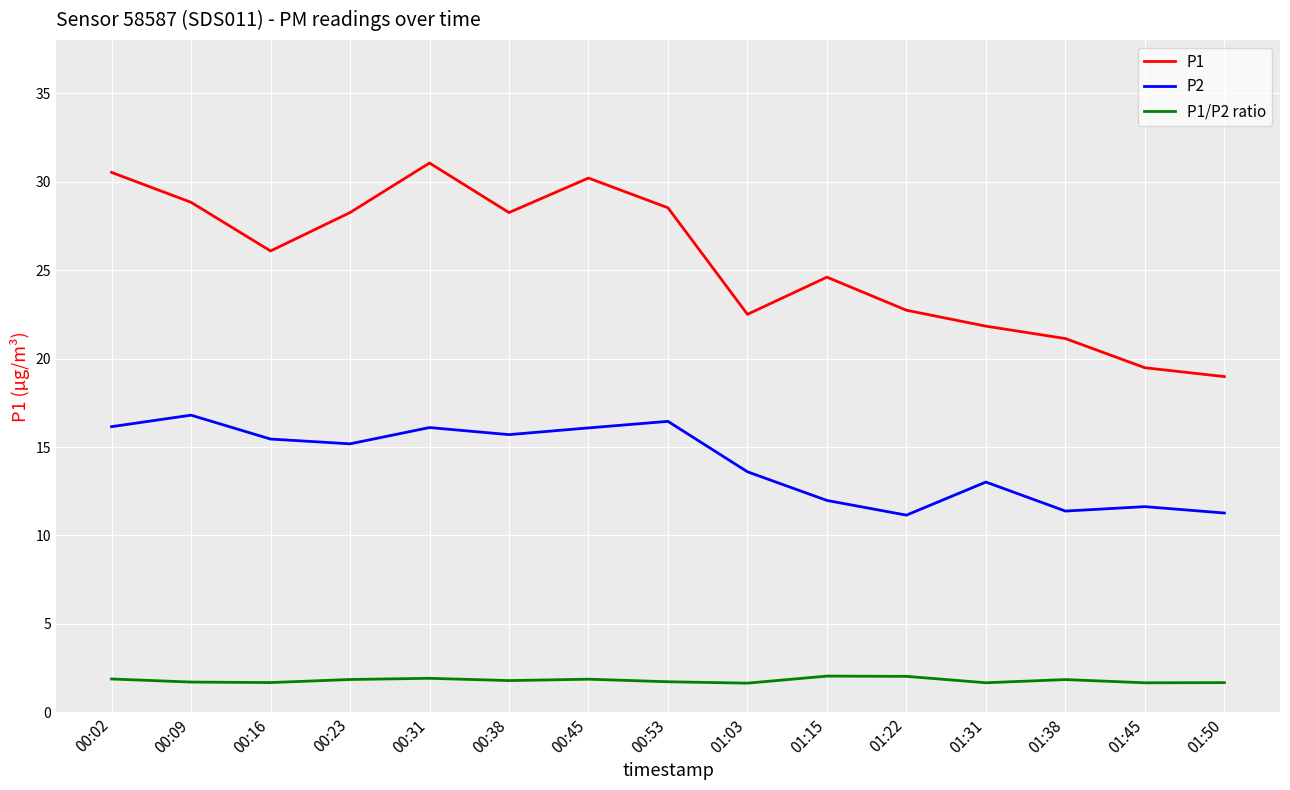

The P2 series shows 11.6 at 01:45. True or false?

True